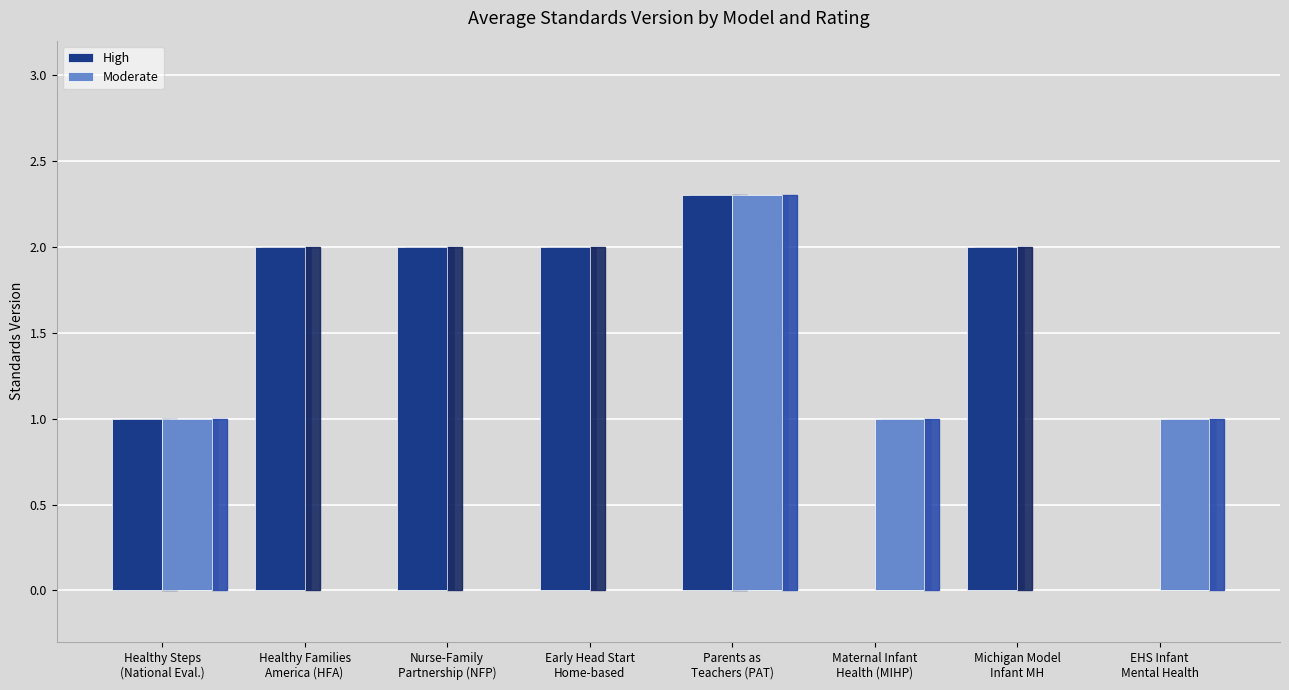

What is the difference between the High values at Parents as Teachers (PAT) and Michigan Model of Infant Mental Health?

0.3